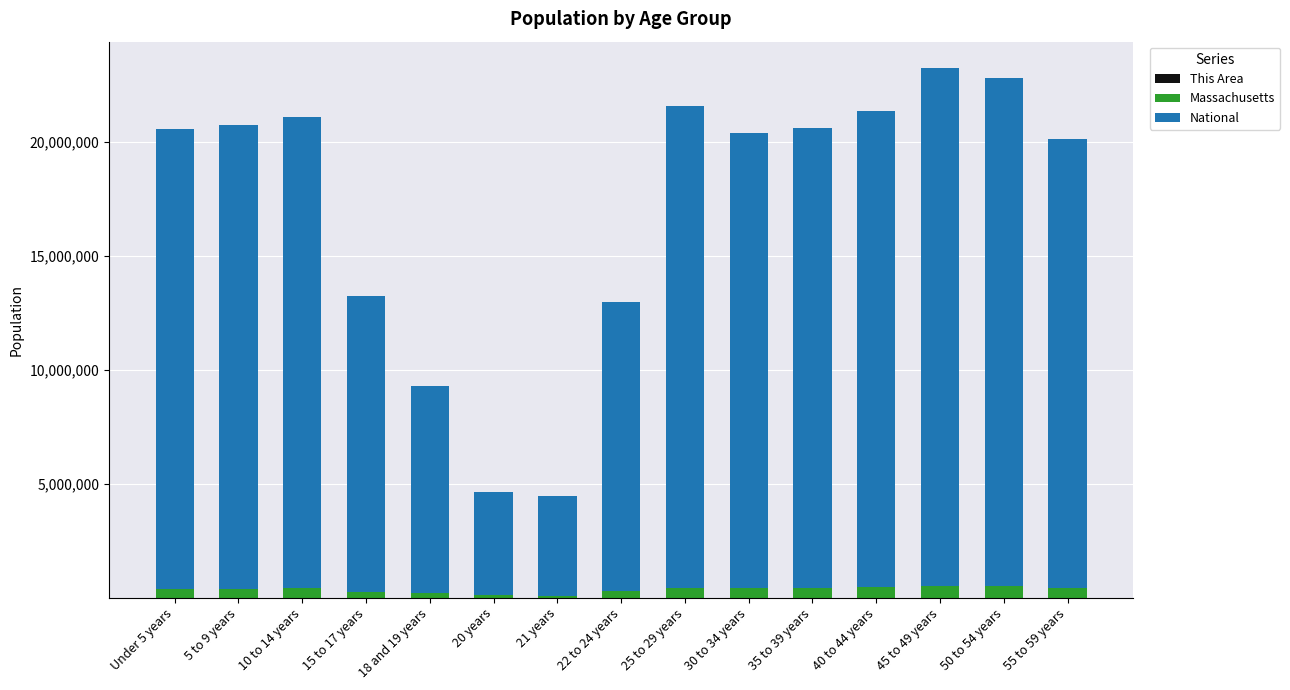

Are the bars horizontal?

No